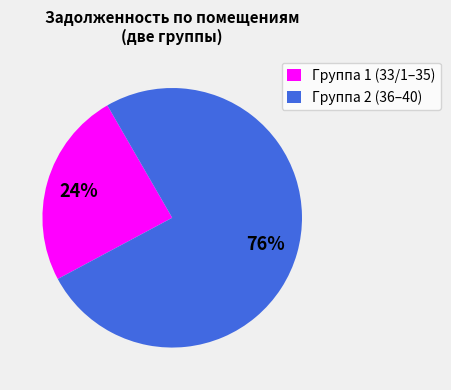

Does any single category account for the majority?

Yes